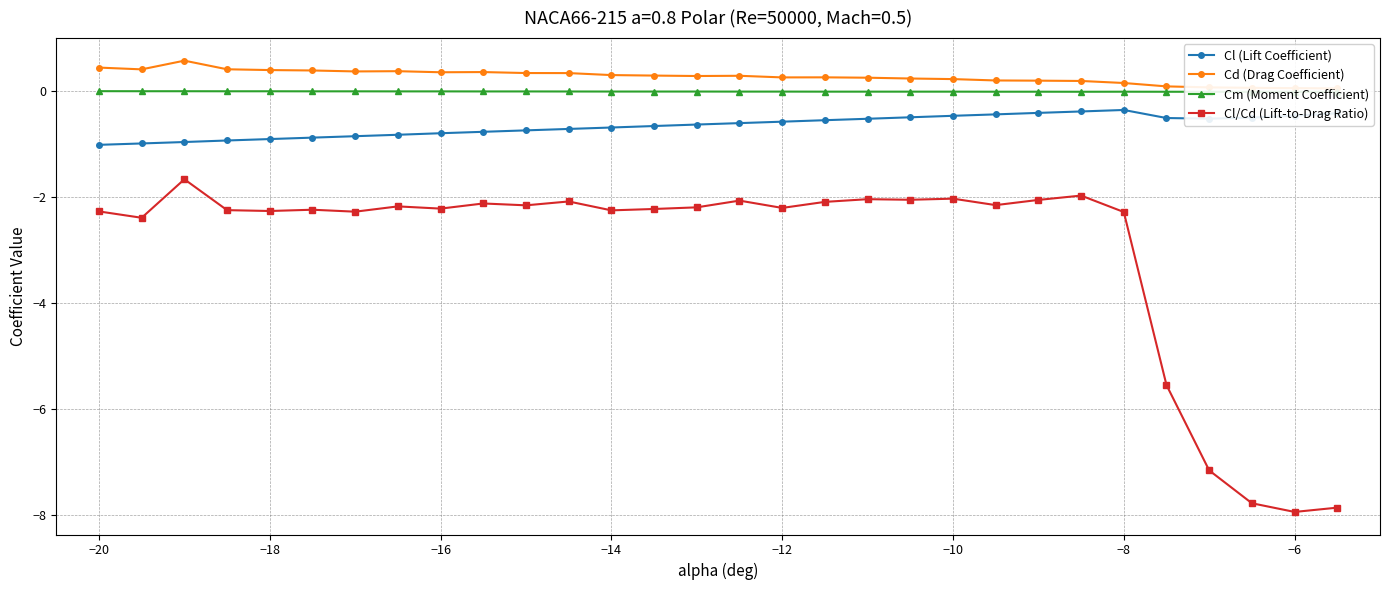

What is the highest value of the Cl (Lift Coefficient) series?

-0.4